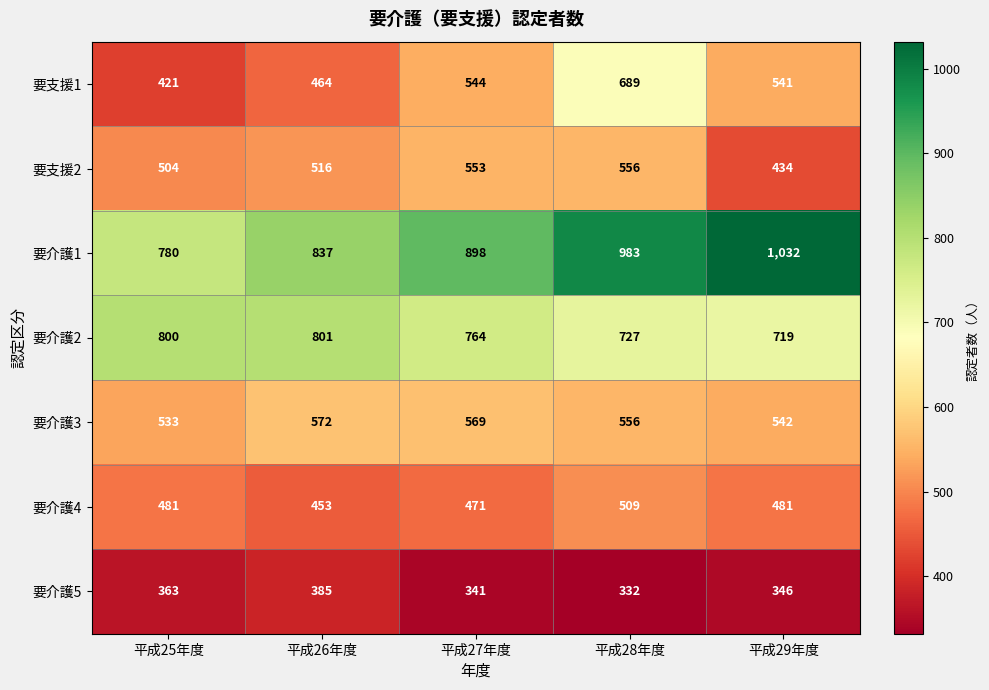

True or false: 要介護4 has a value of 481 at 平成29年度.

True